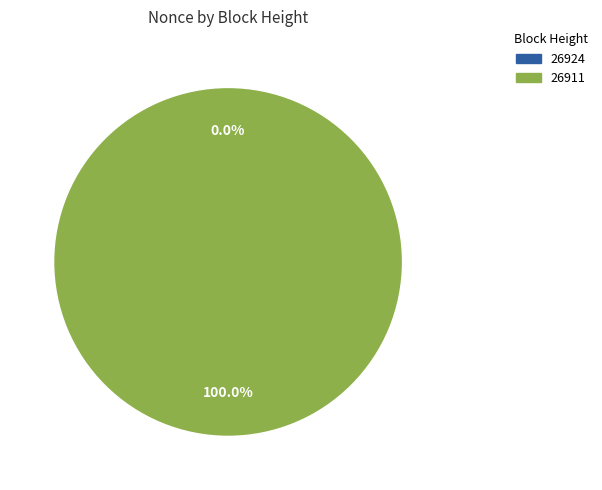

To the nearest percent, what is the difference between the largest and smallest slice percentages?

100%